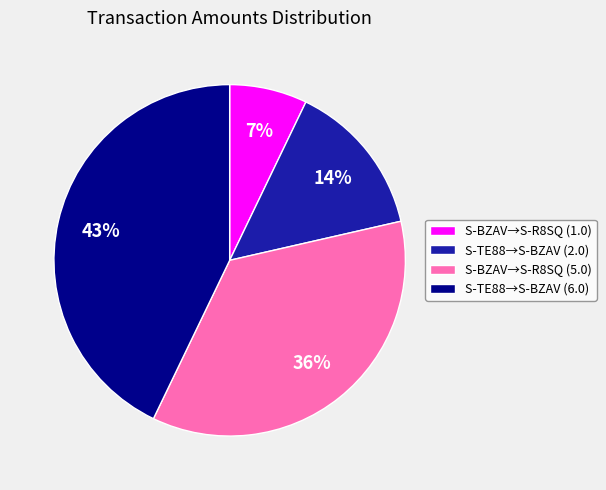

To the nearest percent, what is the average slice percentage?

25%